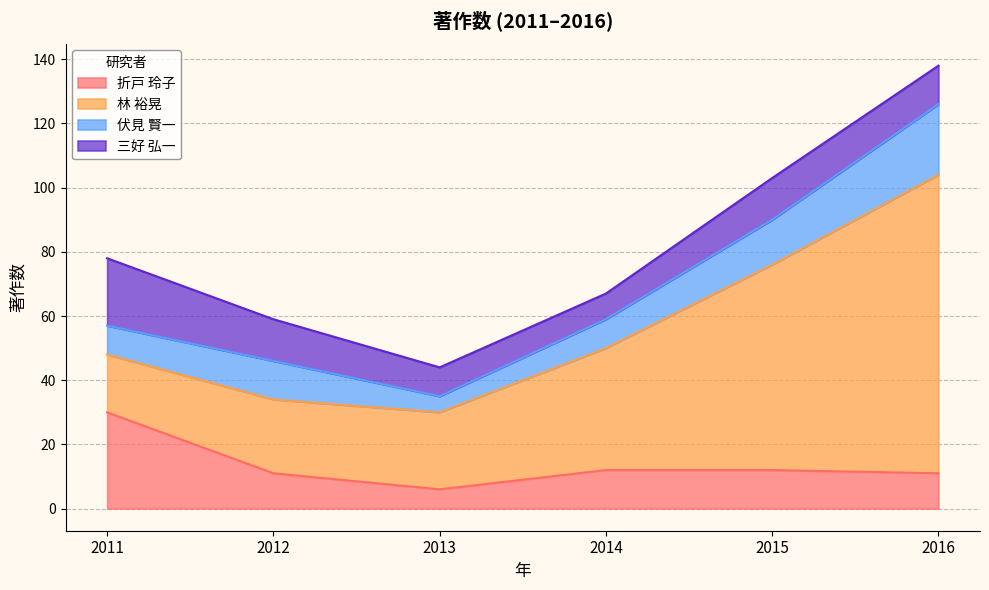

At which category does 三好 弘一 reach its first local valley?

2014